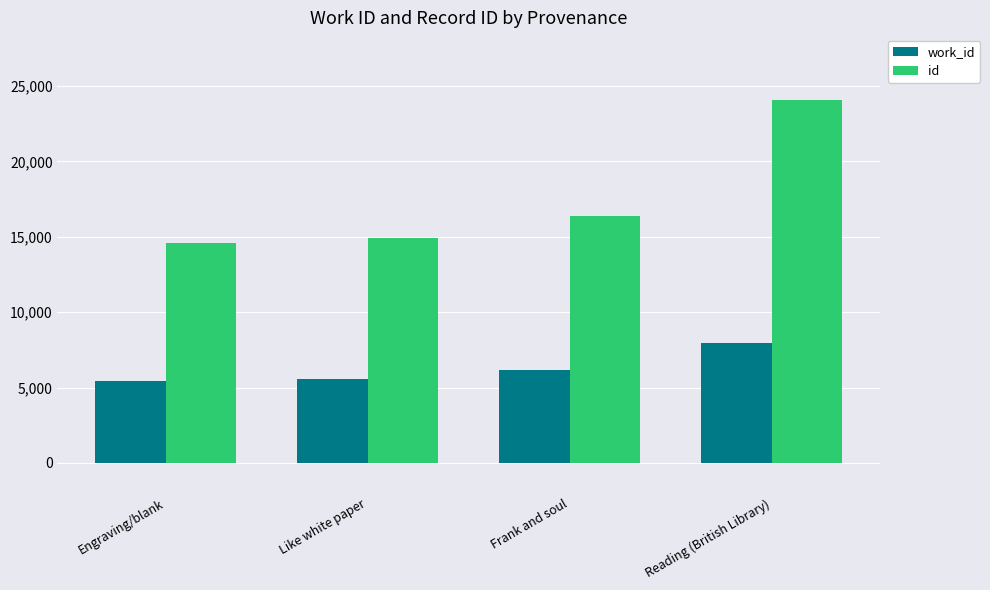

Which series has the widest spread of values?

id